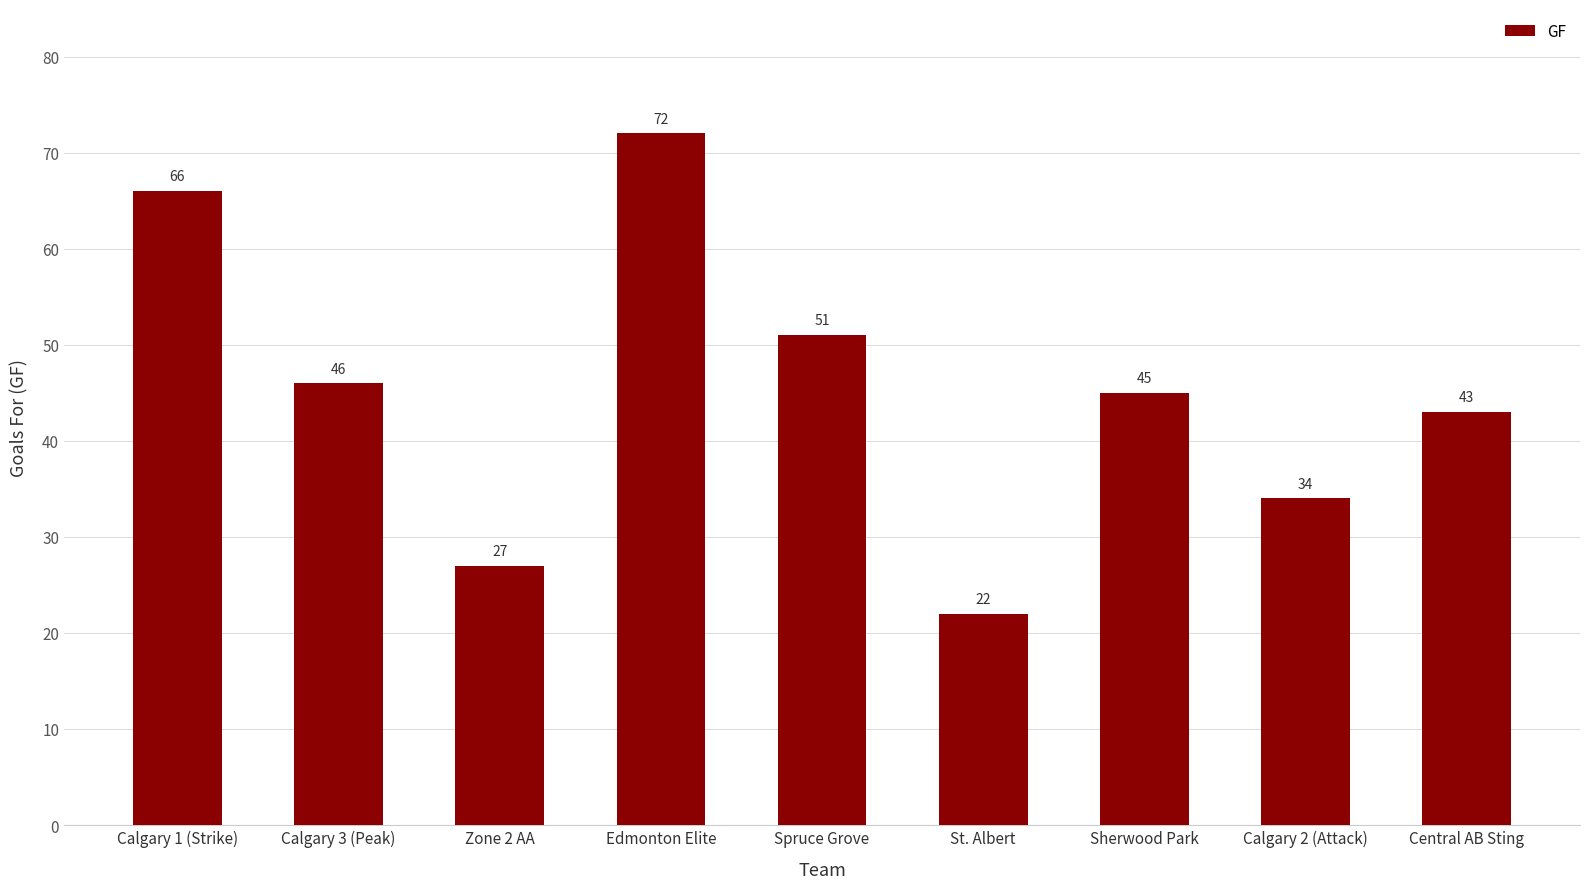

Reading left to right, list all the values displayed in this chart.

66	46	27	72	51	22	45	34	43